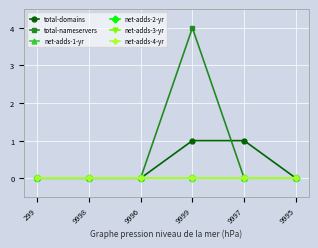

What position from the left is 9998?

2